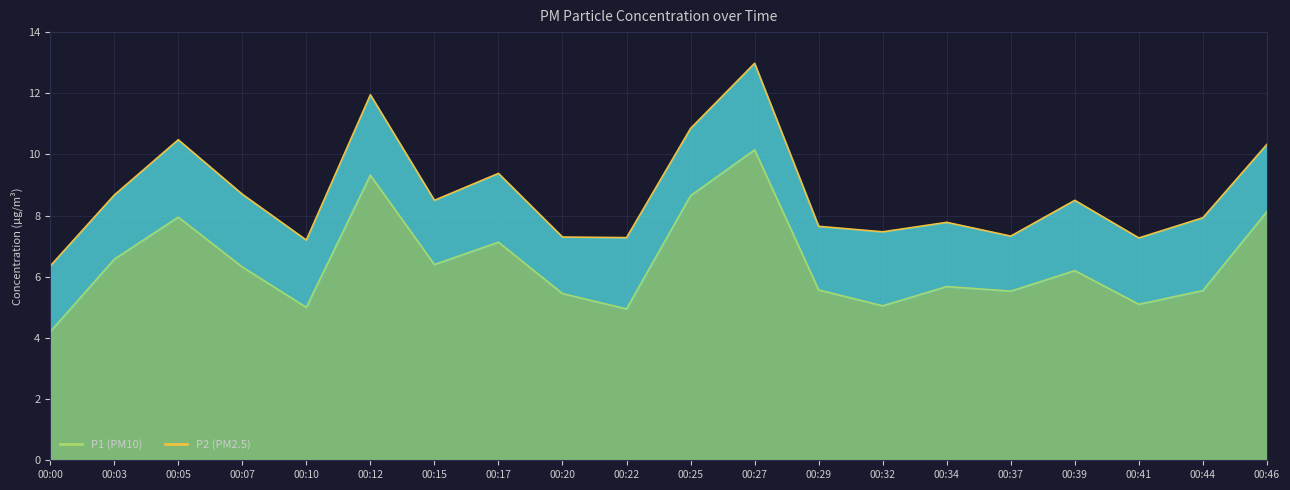

The chart shows a value of 8.7 at 00:25. True or false?

True